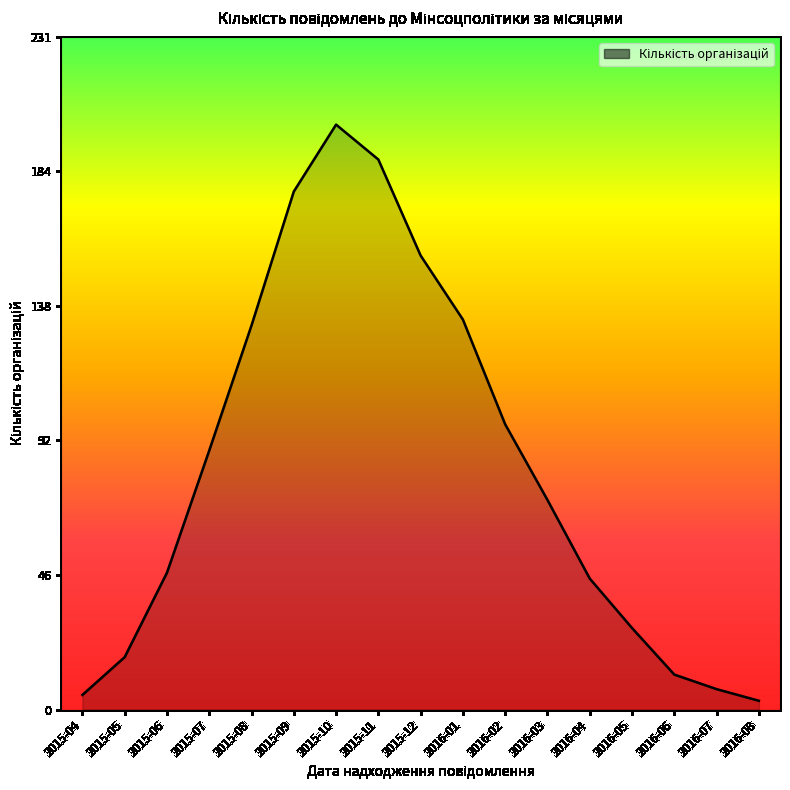

How many categories are shown in the chart?

17